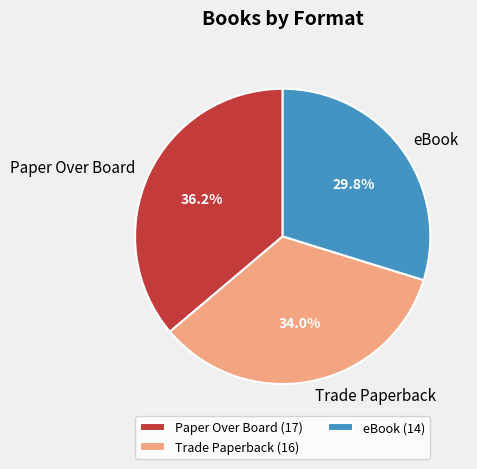

How many segments does this pie chart have?

3